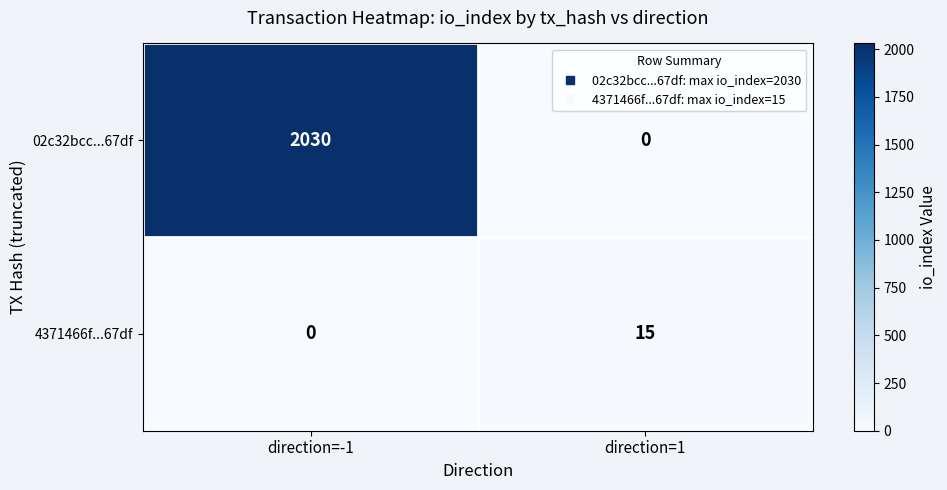

How many distinct data groups are displayed?

2